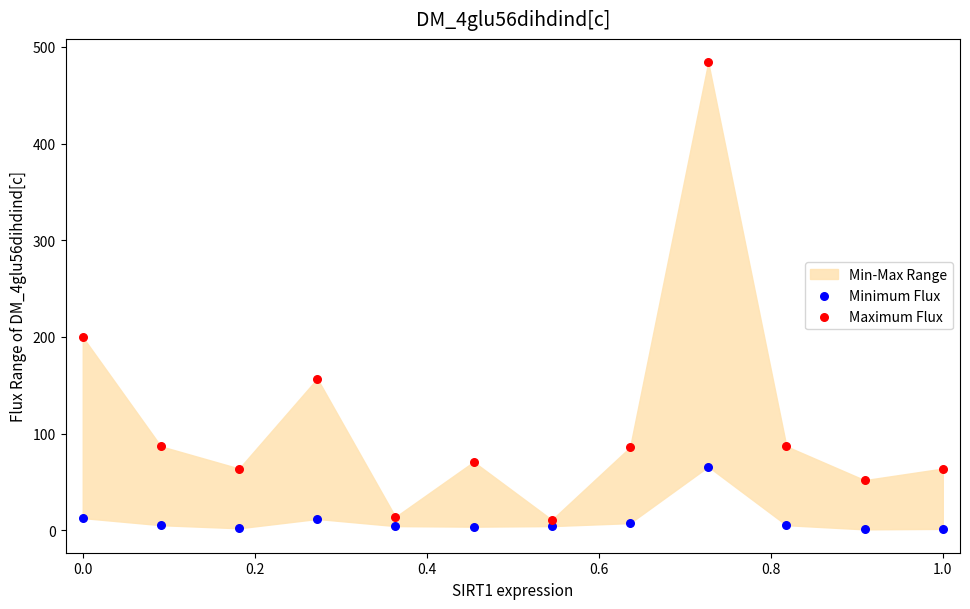

In the Maximum Flux series, what Y value is closest to 247?

200.0